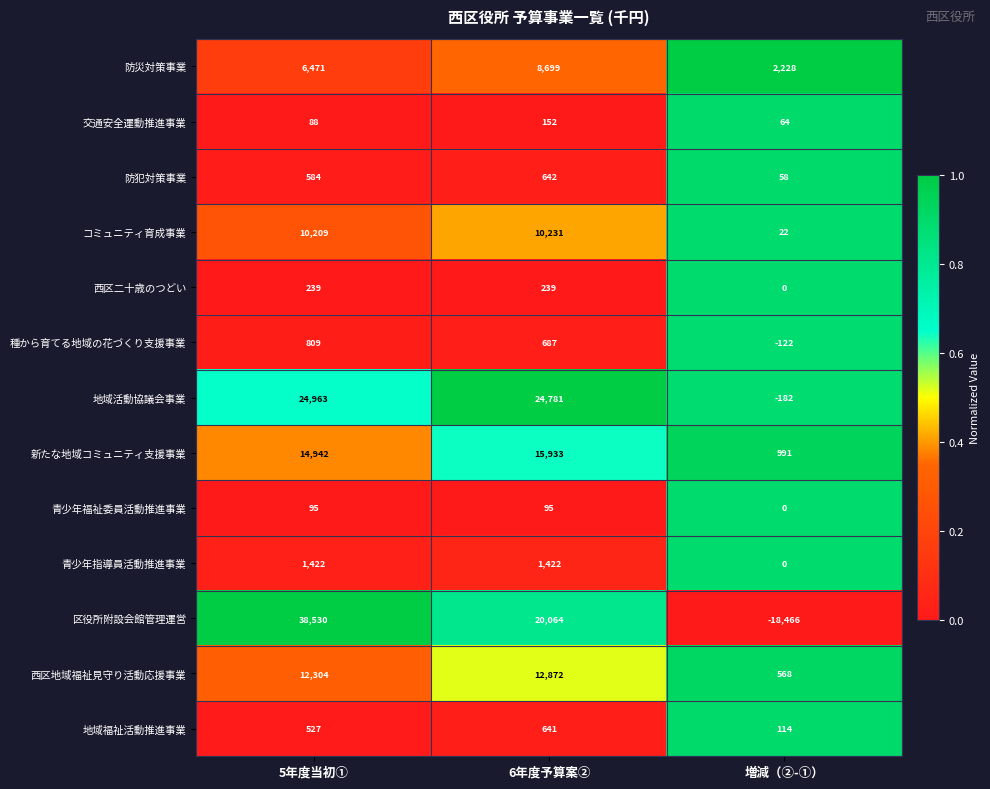

At which label does 区役所附設会館管理運営 first exceed 20064?

5年度当初①